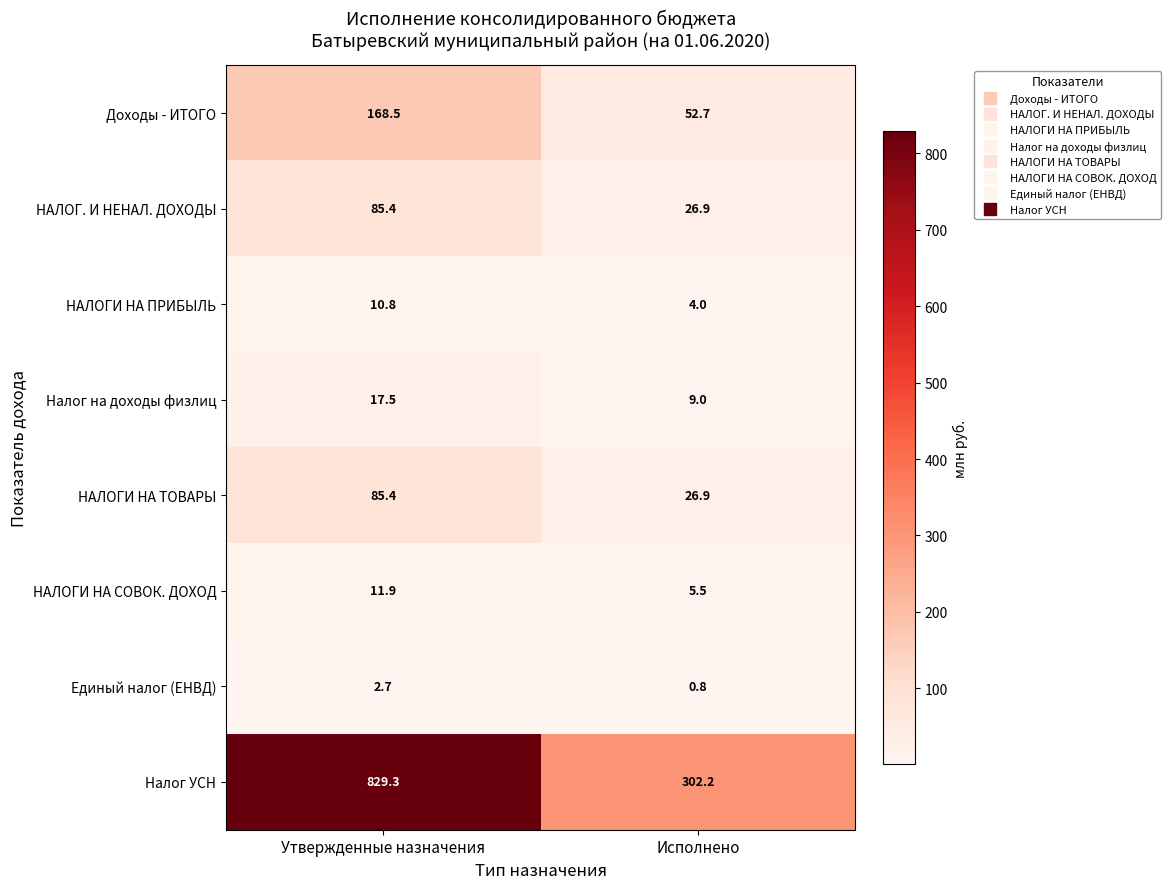

Reading right to left, what are all the values shown in this chart?

Доходы - ИТОГО: 52.7	168.5
НАЛОГ. И НЕНАЛ. ДОХОДЫ: 26.9	85.4
НАЛОГИ НА ПРИБЫЛЬ: 4.0	10.8
Налог на доходы физлиц: 9.0	17.5
НАЛОГИ НА ТОВАРЫ: 26.9	85.4
НАЛОГИ НА СОВОК. ДОХОД: 5.5	11.9
Единый налог (ЕНВД): 0.8	2.7
Налог УСН: 302.2	829.3